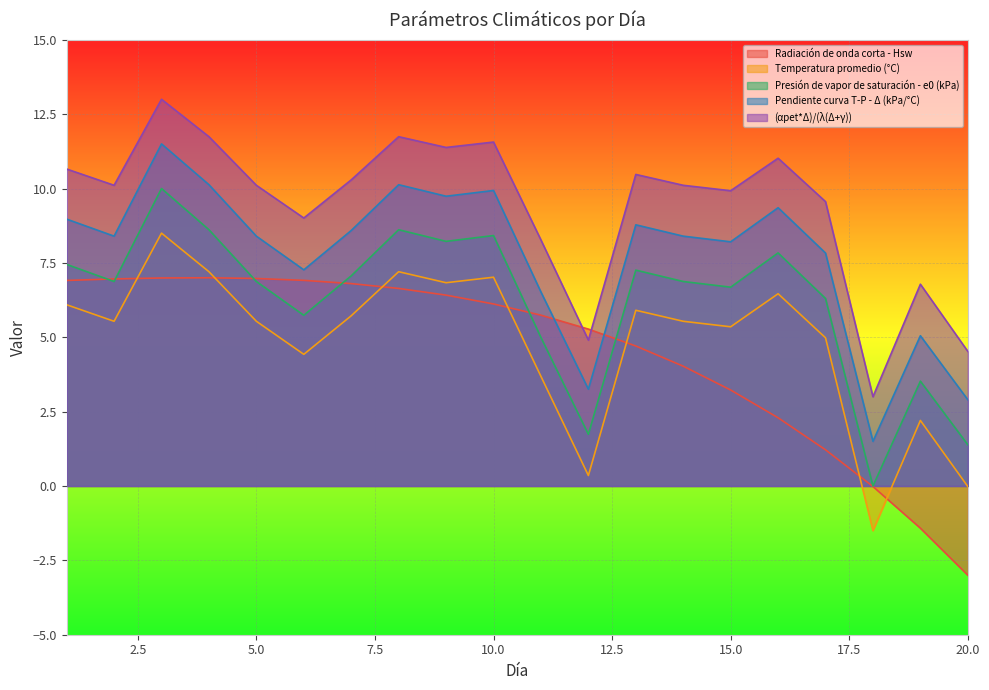

How many lines are shown in the chart?

5